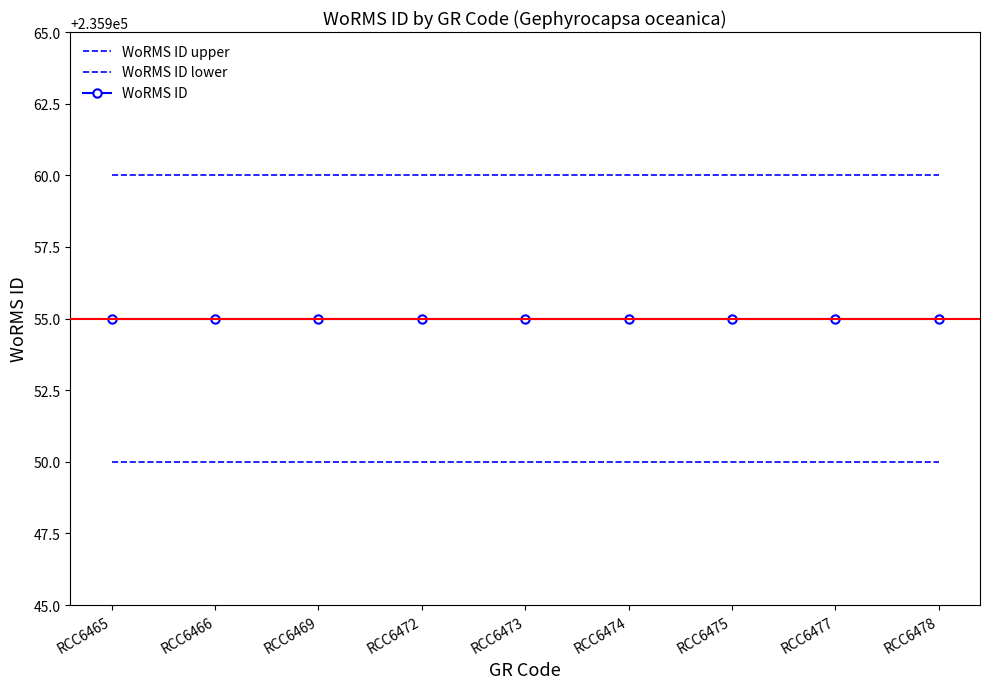

True or false: WoRMS ID lower has more than 1 interior local peaks.

False